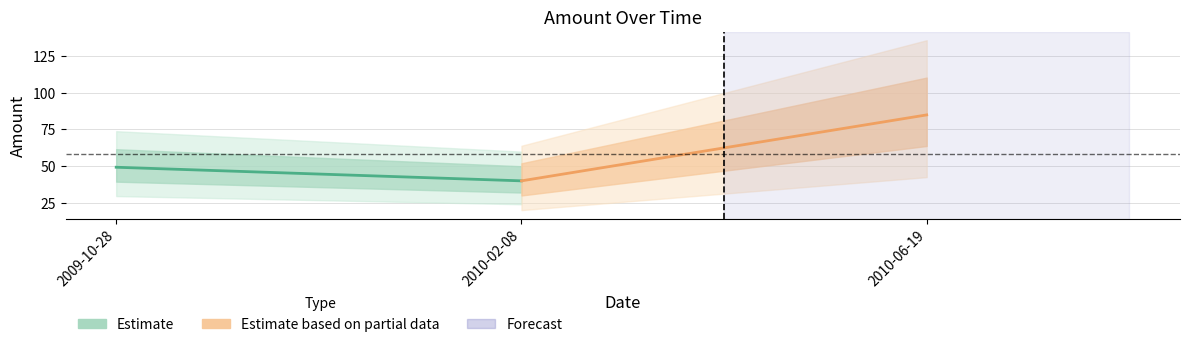

What is the value of the Estimate point at the 2nd from the left?

39.9